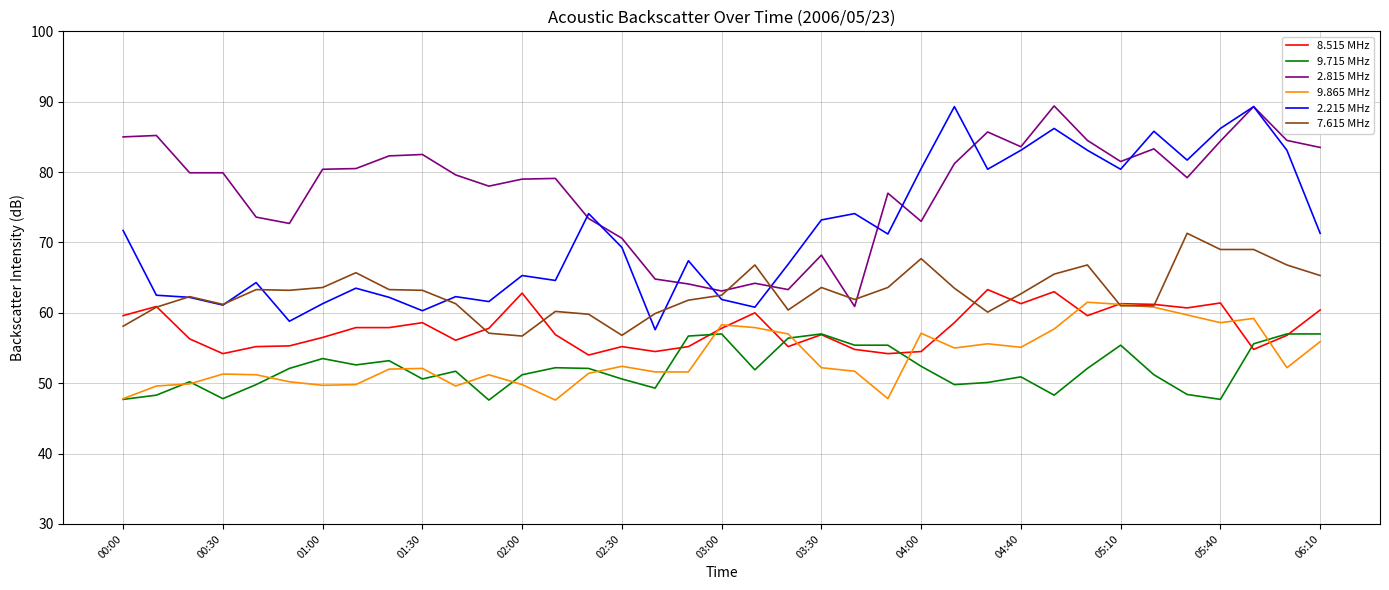

Which series has the largest range (max minus min)?

2.215 MHz